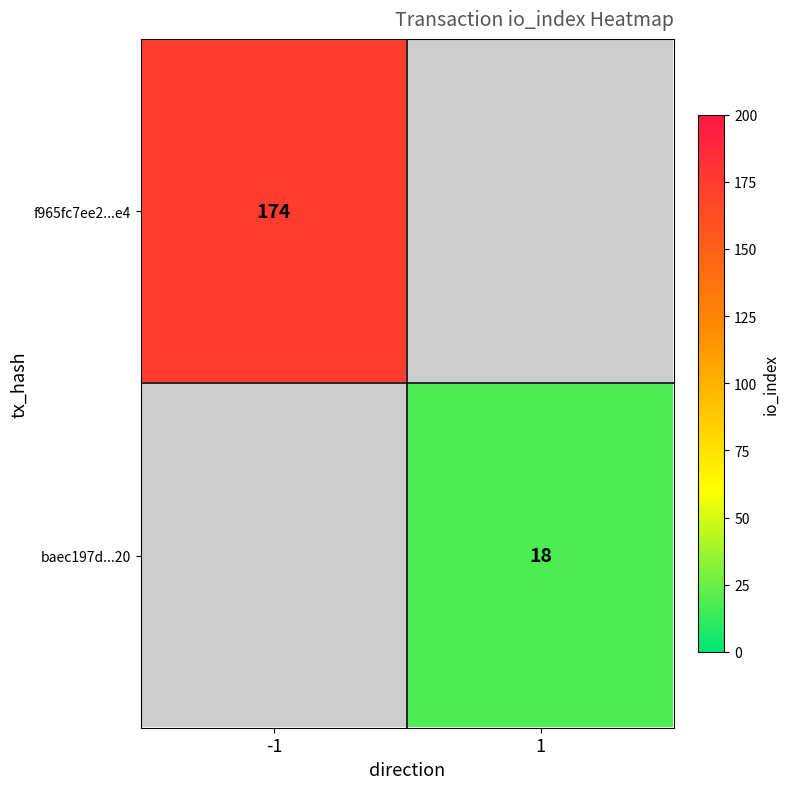

Is the value of baec197d...20 at 1 greater than the value of f965fc7ee2...e4 at -1?

No